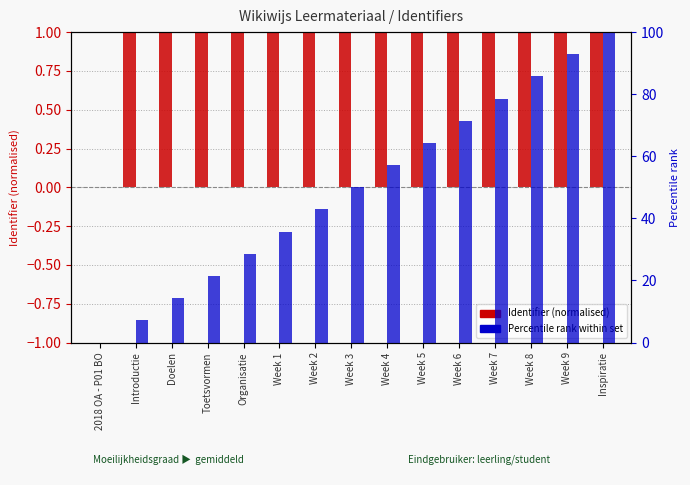

Between Week 2 and Week 4, which series saw the biggest shift?

Percentile rank within set